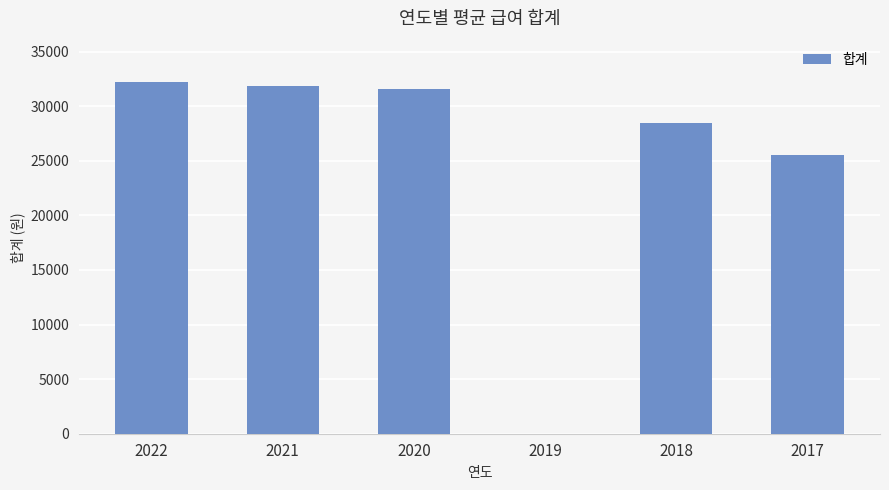

What is the sum of all values?

149576